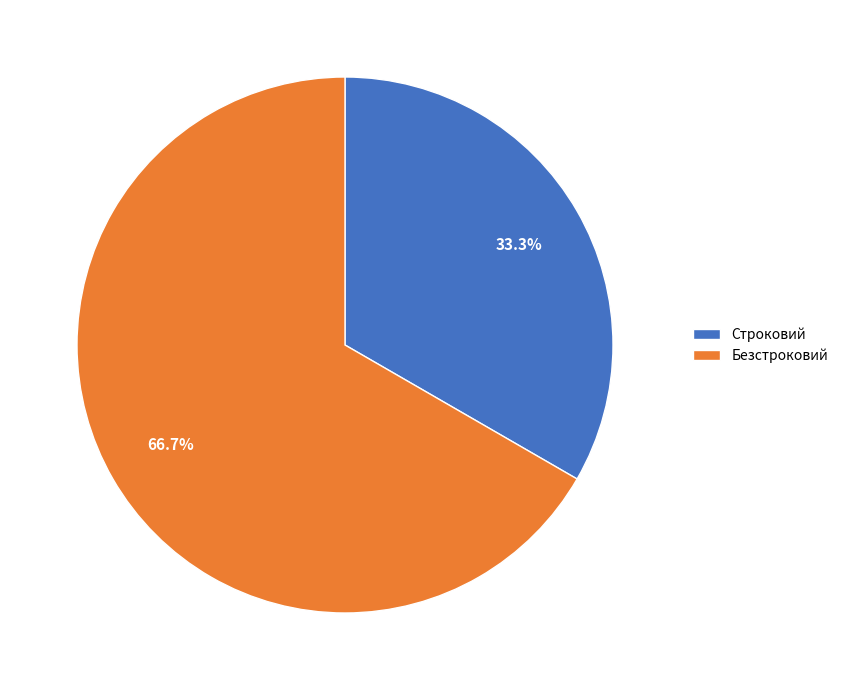

To the nearest percent, what is the combined percentage of Строковий and Безстроковий?

100%